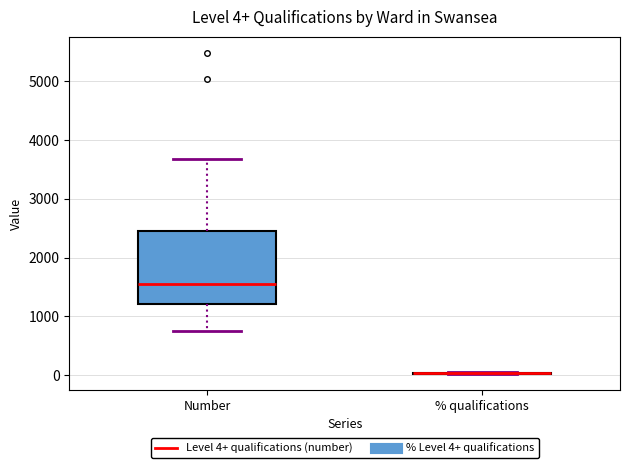

Comparing the boxes themselves (not the whiskers), which one is the tallest?

Number